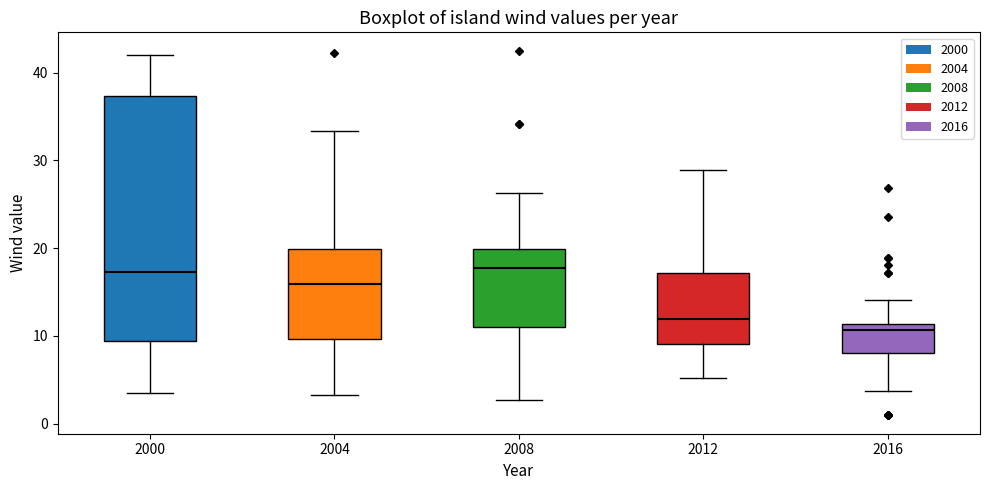

Which box is the tallest, from its lower edge to its upper edge?

2000